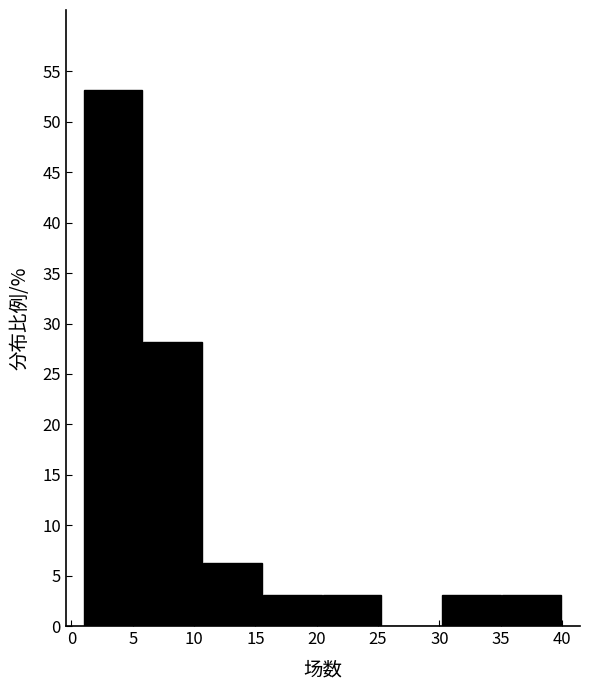

Which range on the x-axis has the tallest bar?

1.0 to 6.0